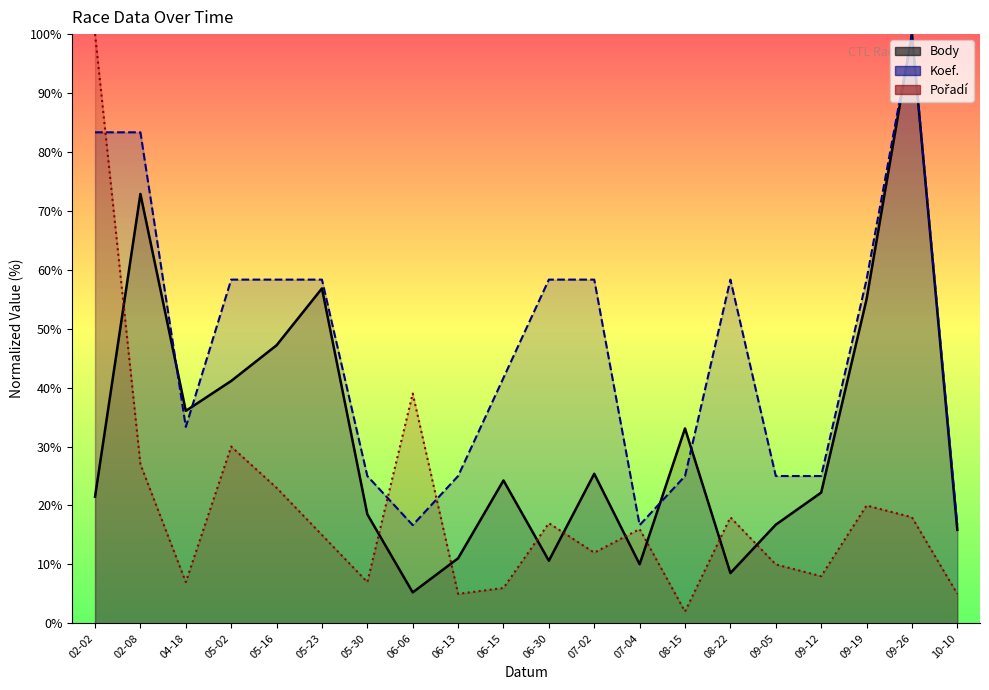

Reading right to left, list all the values displayed in this chart.

Body: 15.9	100.0	55.0	22.2	16.7	8.5	33.1	10.0	25.4	10.6	24.2	11.0	5.2	18.5	56.8	47.2	41.1	36.1	72.9	21.5
Koef.: 16.7	100.0	58.3	25.0	25.0	58.3	25.0	16.7	58.3	58.3	41.7	25.0	16.7	25.0	58.3	58.3	58.3	33.3	83.3	83.3
Pořadí: 5.0	18.0	20.0	8.0	10.0	18.0	2.0	16.0	12.0	17.0	6.0	5.0	39.0	7.0	15.0	23.0	30.0	7.0	27.0	100.0